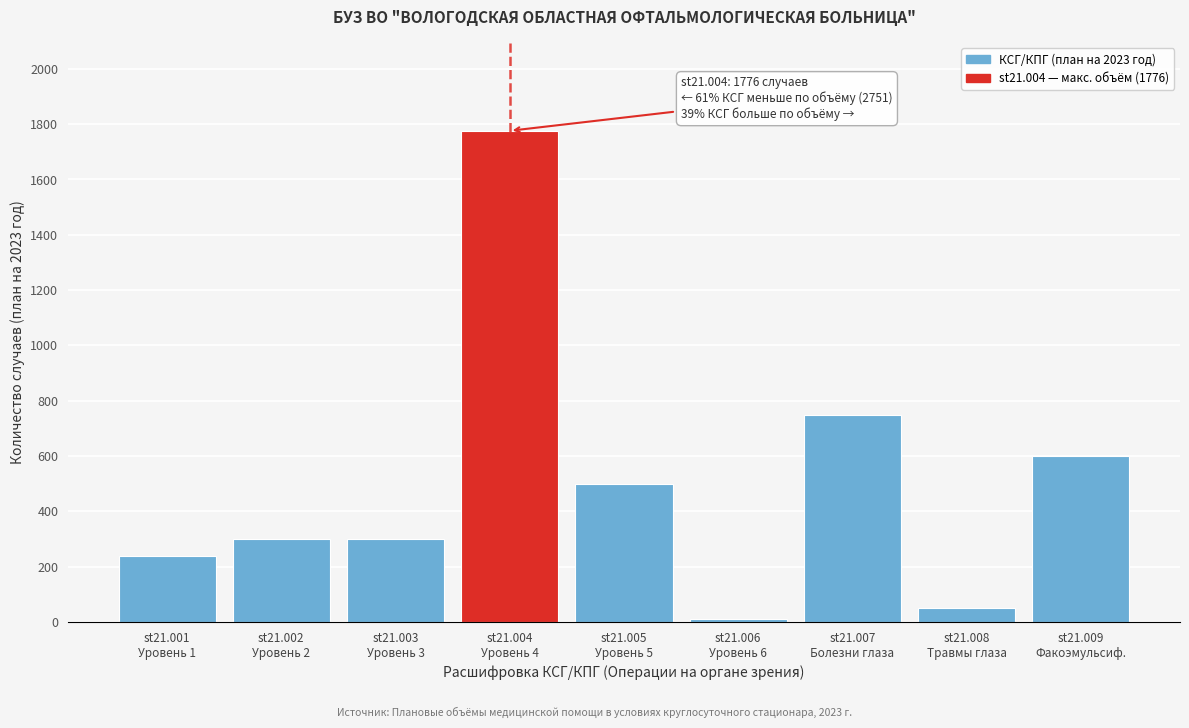

What is the average value?

503